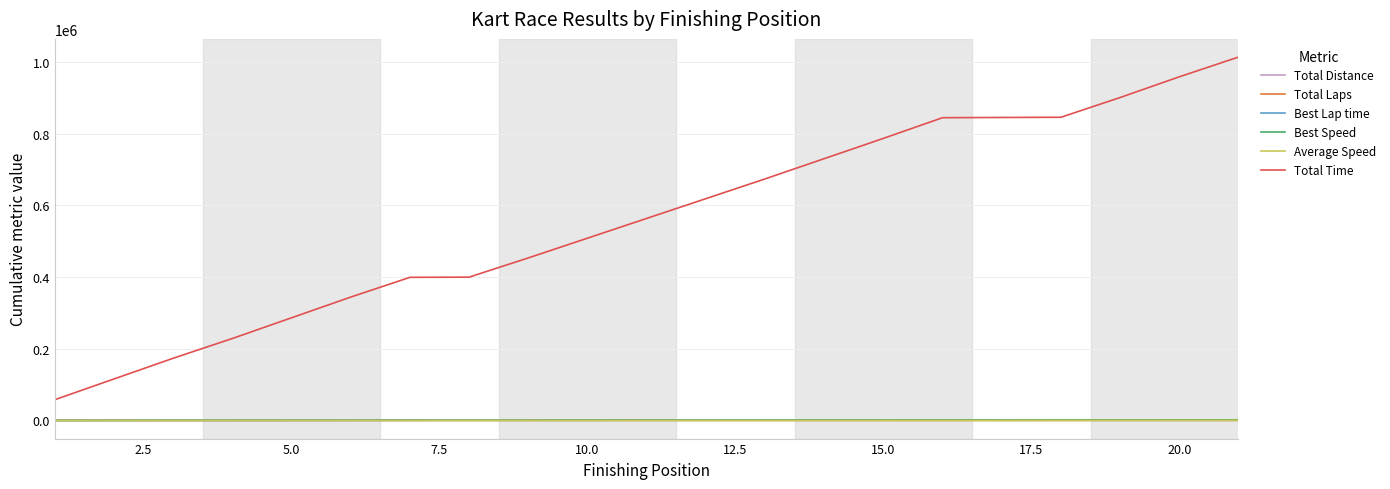

Does the chart have visible grid lines?

Yes